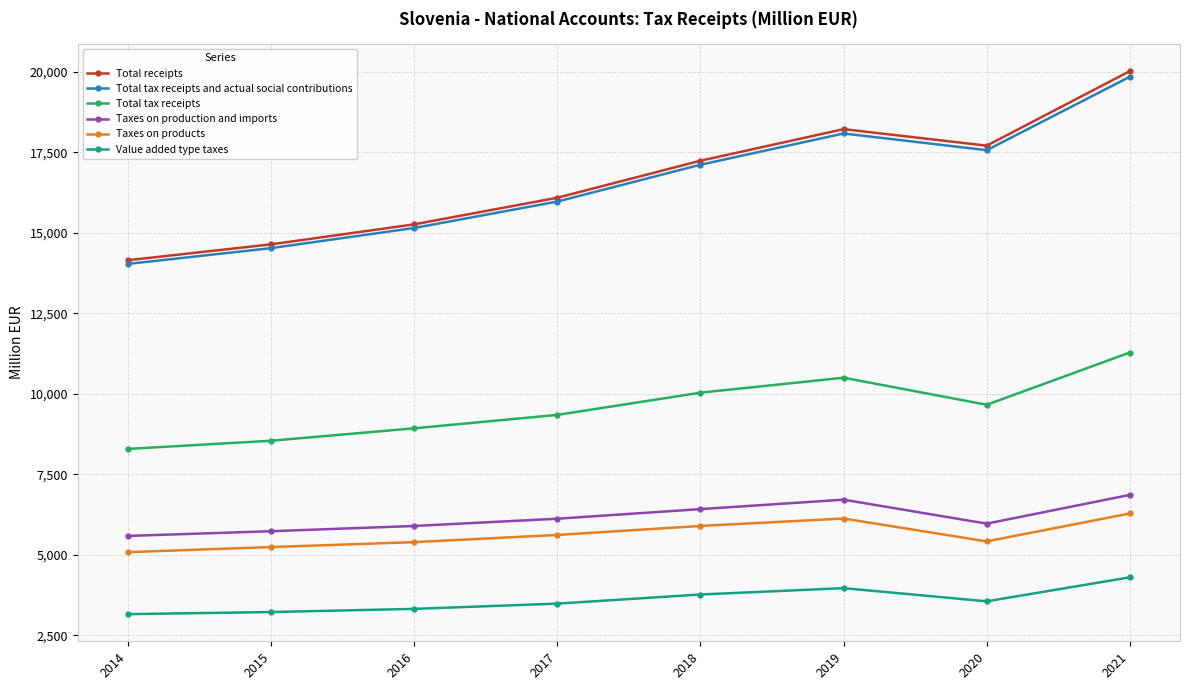

How many lines are shown in the chart?

6